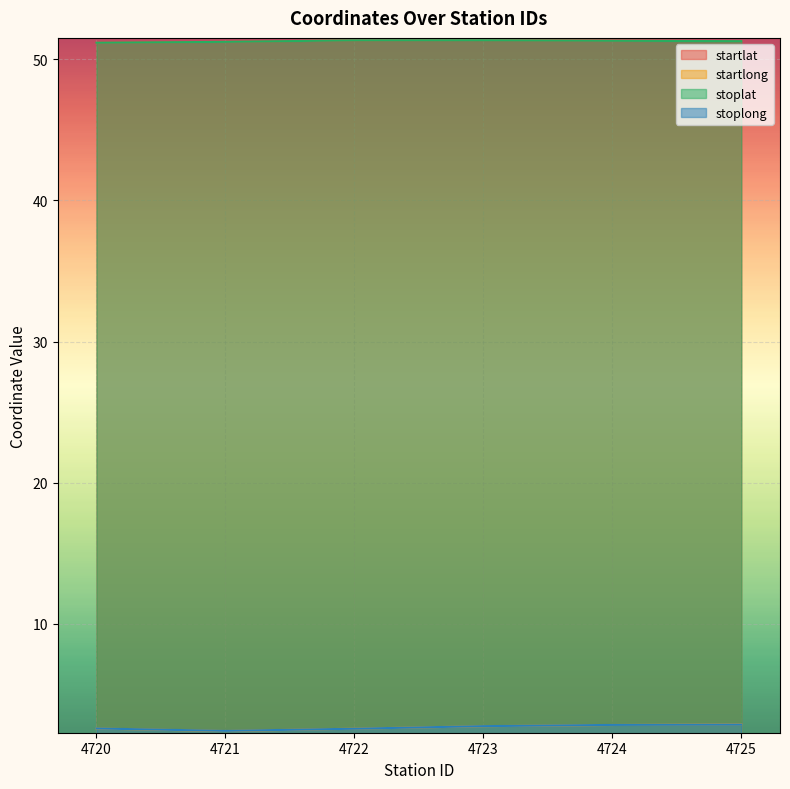

Which category has the lowest value across all series?

4721